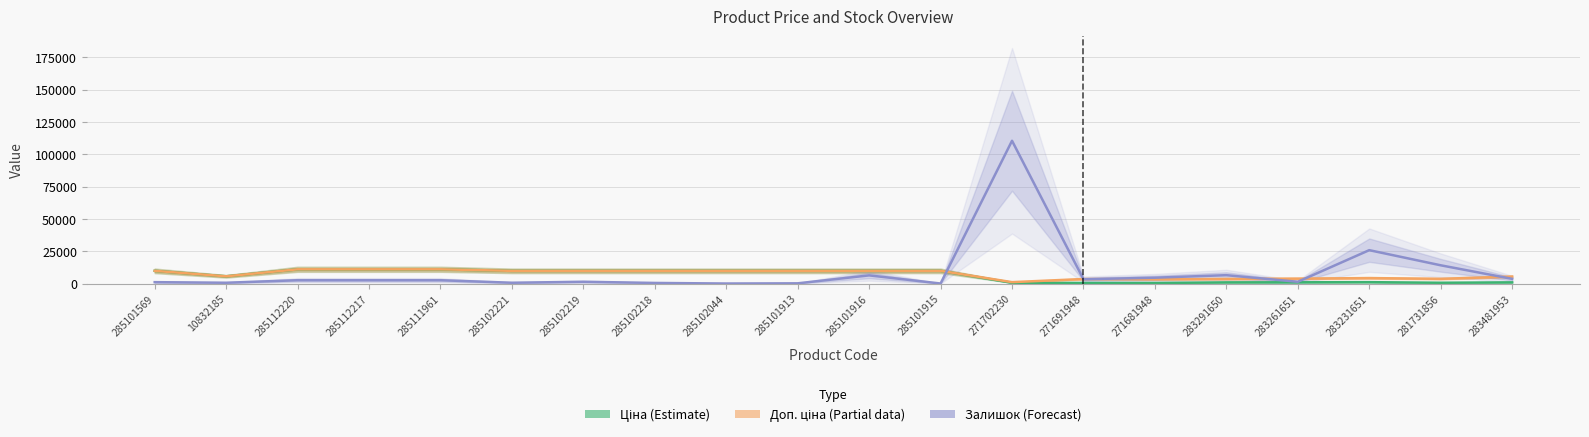

Between 285101569 and 285112217, which series saw the biggest shift?

Залишок (Forecast)